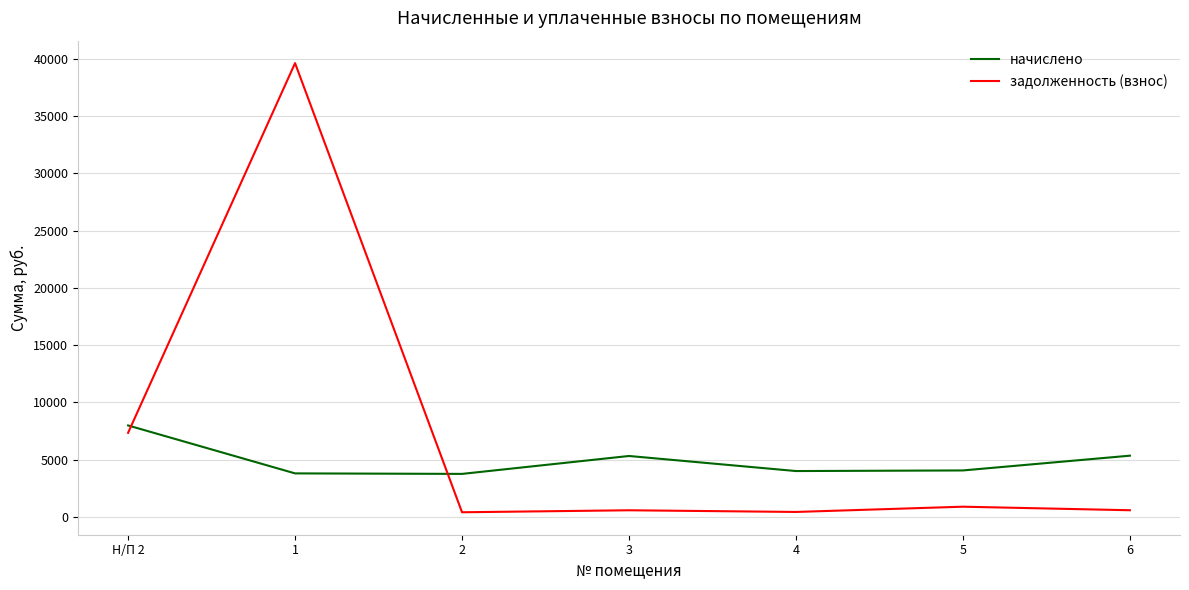

Between 1 and 3, which series saw the biggest shift?

задолженность (взнос)